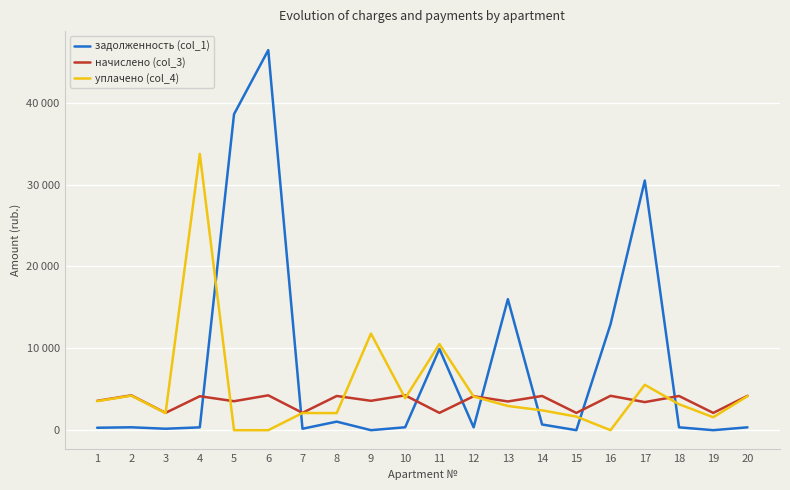

What is the approximate value of начислено (col_3) at 8?

4176.5